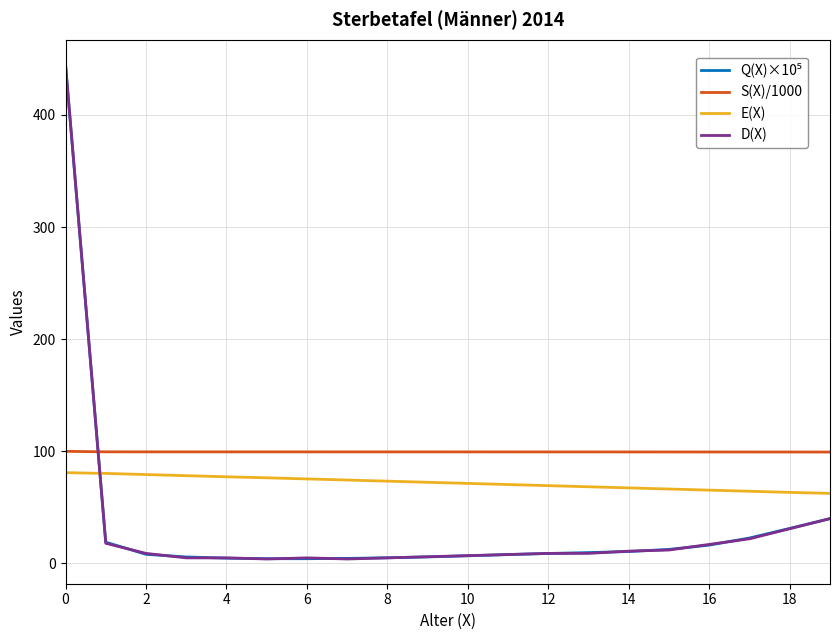

Is this an area chart (filled region under the line)?

No